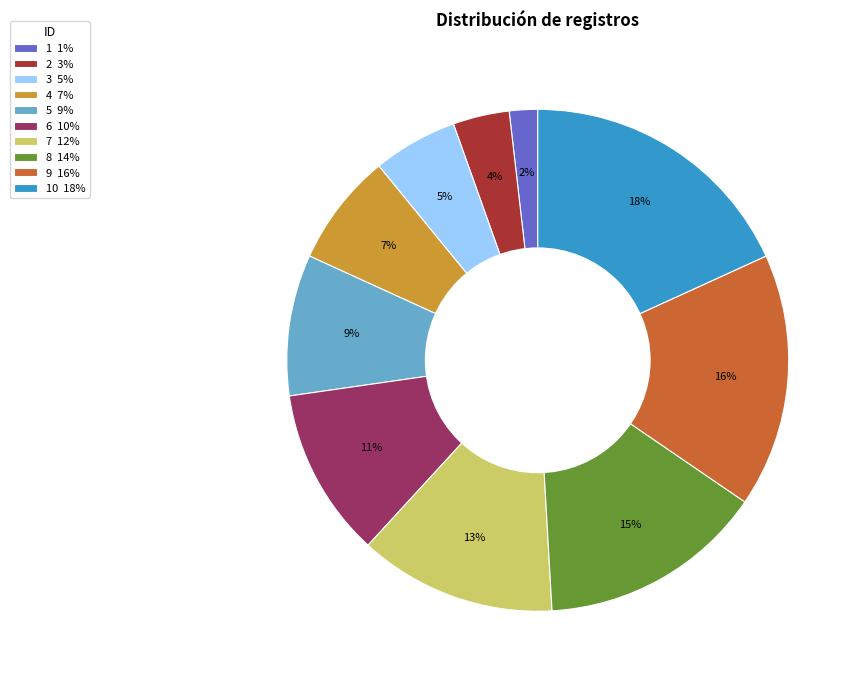

Is there any slice that represents more than half of the pie?

No